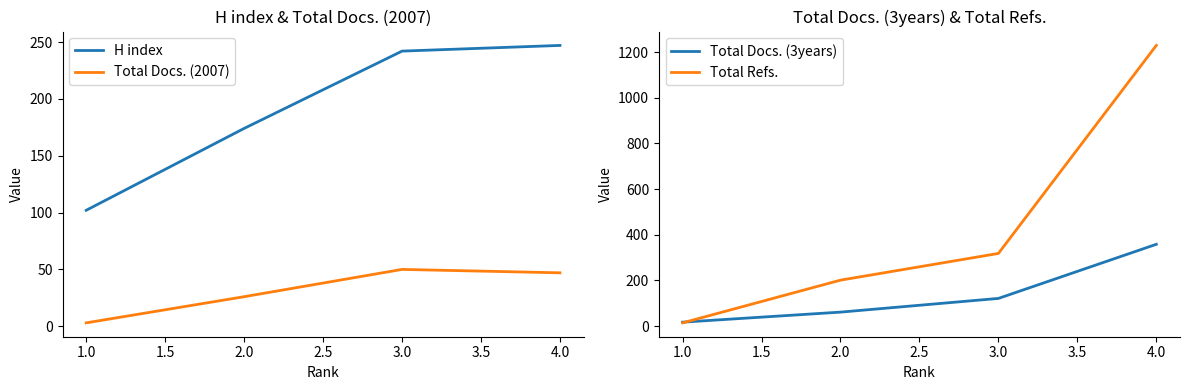

Is it true that Total Docs. (2007) equals 3 at 1.0?

True